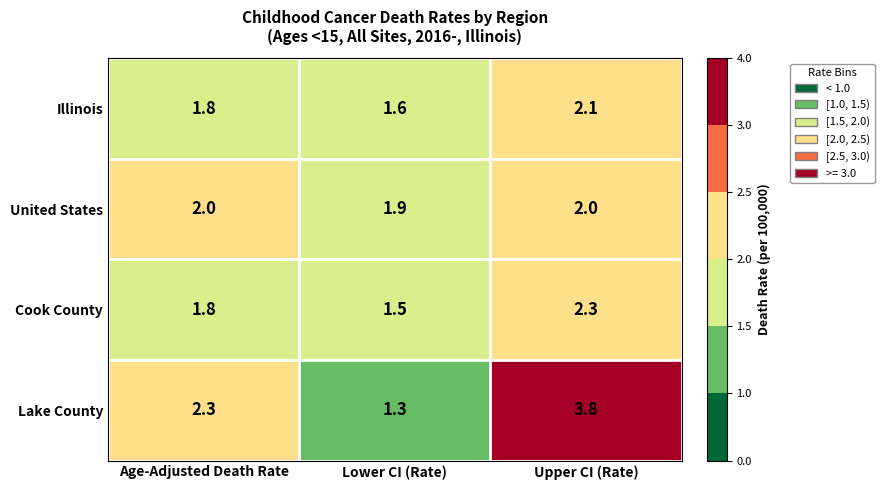

Is it true that Cook County equals 1.8 at Age-Adjusted Death Rate?

True